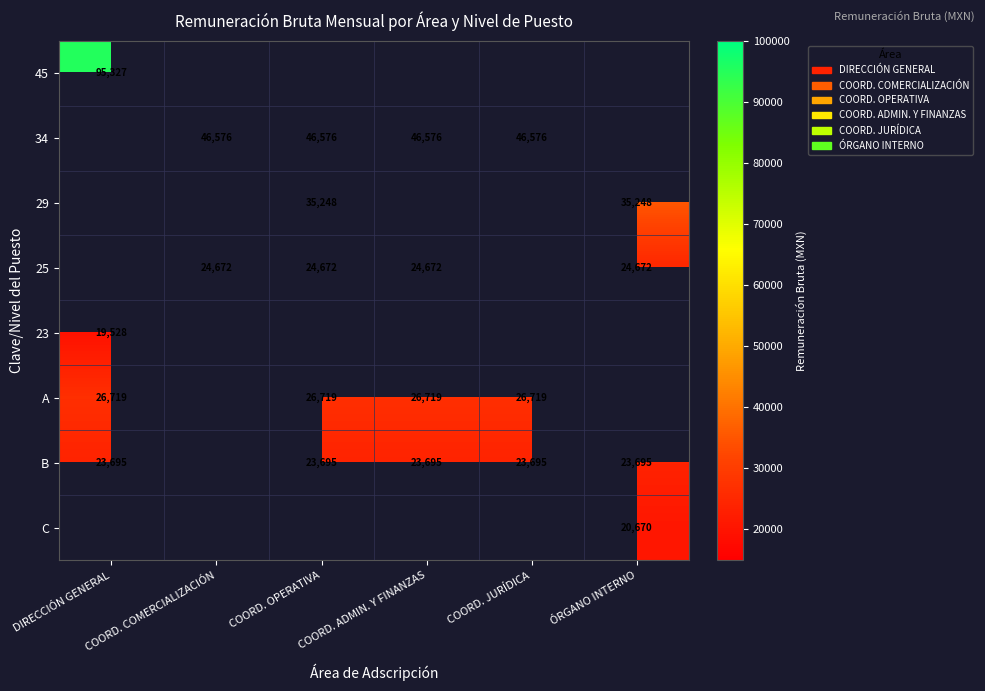

Is the value of 29 at ÓRGANO INTERNO greater than the value of 23 at DIRECCIÓN GENERAL?

Yes